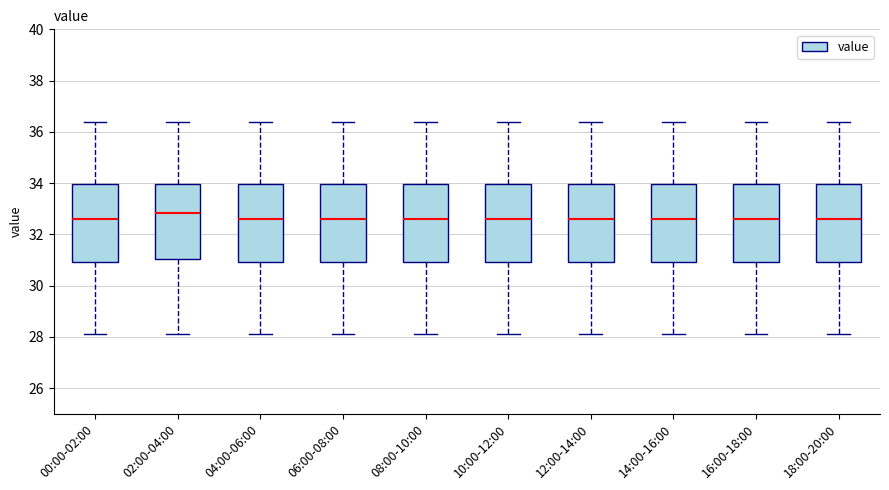

Reading left to right, transcribe this box plot: for each box, give where its median line is, the range the box spans, and where its two whiskers end, as read against the y-axis. The values are not printed on the chart, so give them approximately, as read against the axis.

00:00-02:00: median 32.6, box 31.0 to 34.0, whiskers 28.2 to 36.4
02:00-04:00: median 32.8, box 31.0 to 34.0, whiskers 28.2 to 36.4
04:00-06:00: median 32.6, box 31.0 to 34.0, whiskers 28.2 to 36.4
06:00-08:00: median 32.6, box 31.0 to 34.0, whiskers 28.2 to 36.4
08:00-10:00: median 32.6, box 31.0 to 34.0, whiskers 28.2 to 36.4
10:00-12:00: median 32.6, box 31.0 to 34.0, whiskers 28.2 to 36.4
12:00-14:00: median 32.6, box 31.0 to 34.0, whiskers 28.2 to 36.4
14:00-16:00: median 32.6, box 31.0 to 34.0, whiskers 28.2 to 36.4
16:00-18:00: median 32.6, box 31.0 to 34.0, whiskers 28.2 to 36.4
18:00-20:00: median 32.6, box 31.0 to 34.0, whiskers 28.2 to 36.4